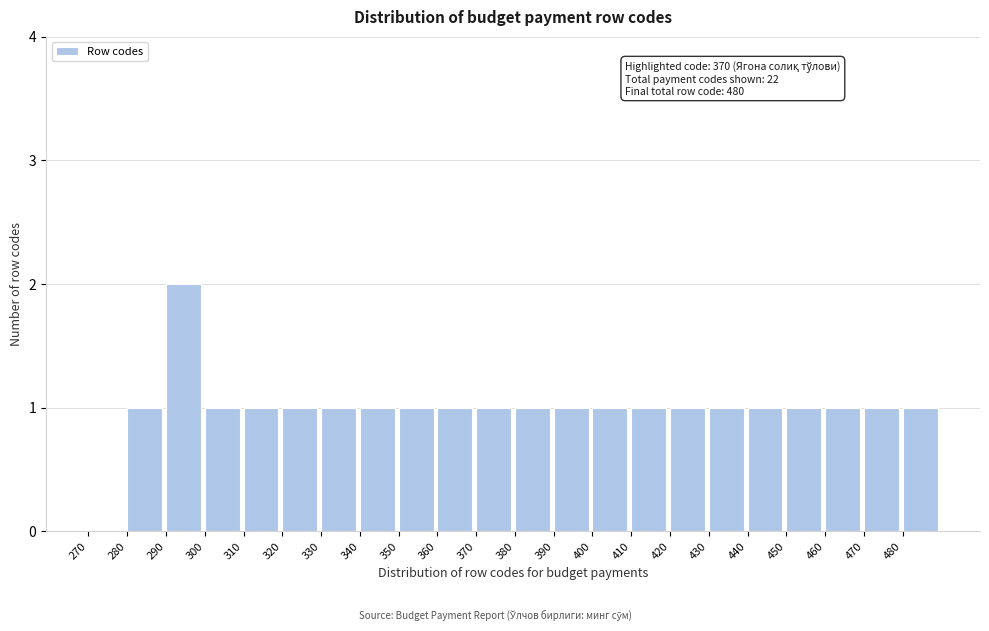

Over which range of the x-axis is the bar tallest?

290 to 300